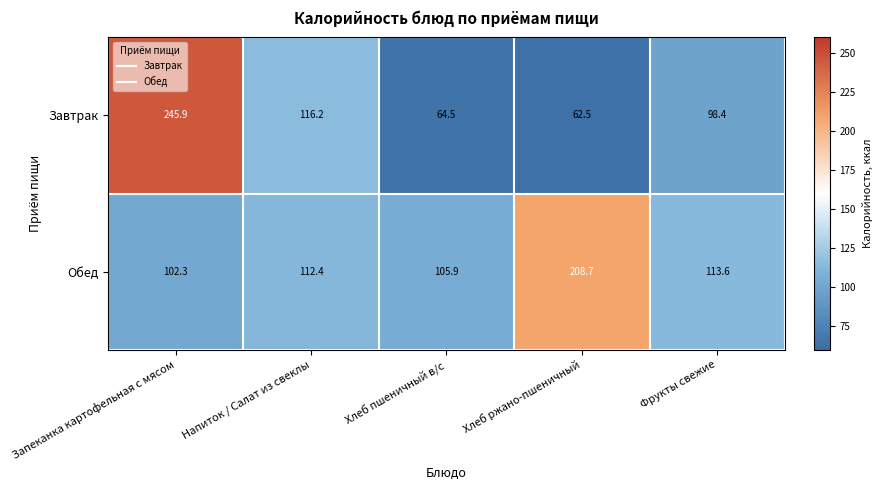

Reading left to right, transcribe all the data shown in this chart.

Завтрак: 245.9	116.2	64.5	62.5	98.4
Обед: 102.3	112.4	105.9	208.7	113.6